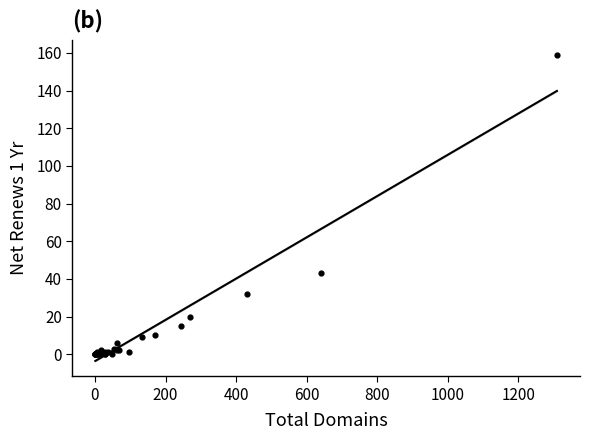

What Y value in the scatter plot is closest to 79?

43